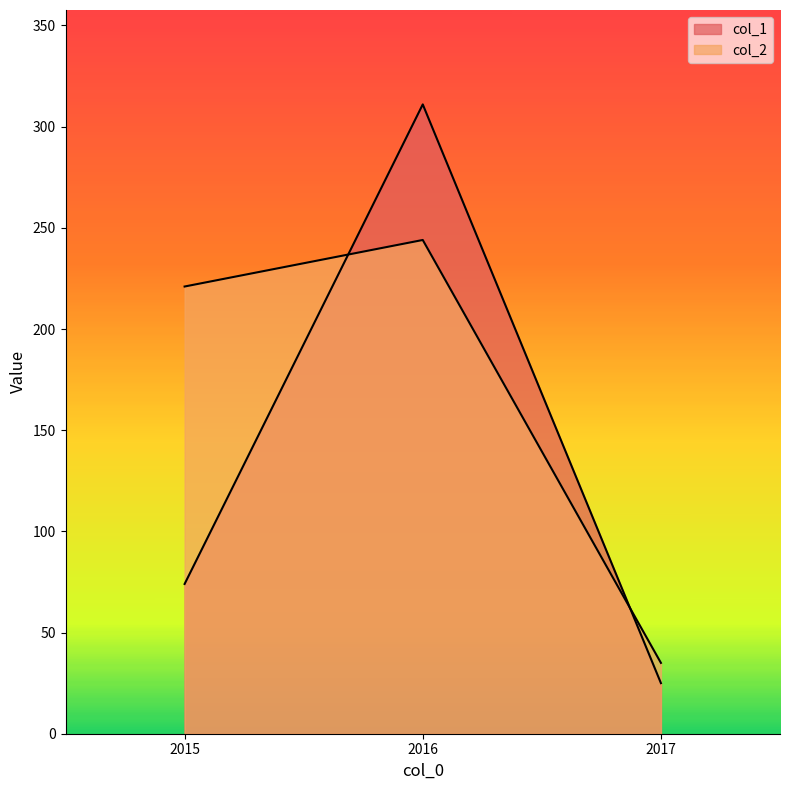

What is the sum of all col_1 values?

410